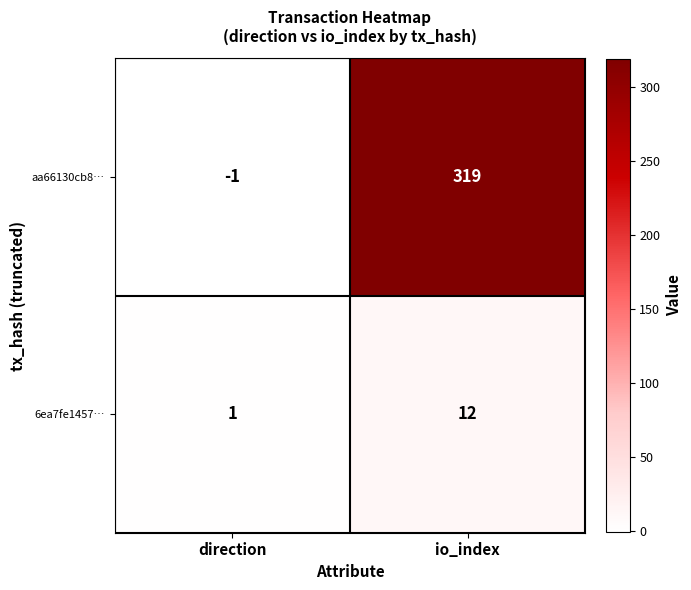

What is the difference between the aa66130cb8… values at io_index and direction?

320